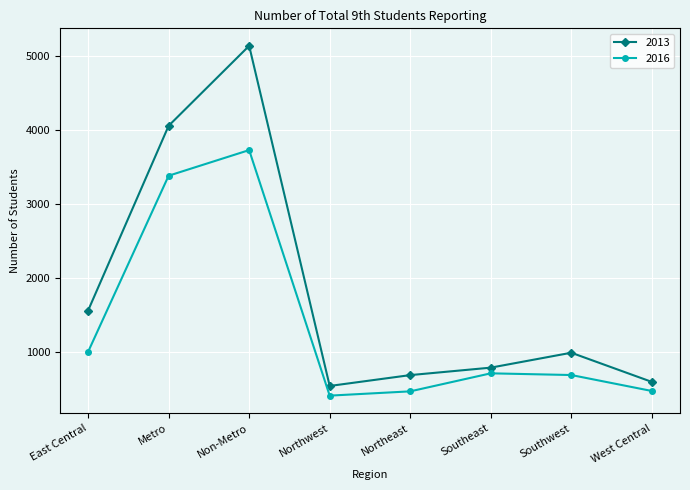

What is the maximum value for 2013?

5143